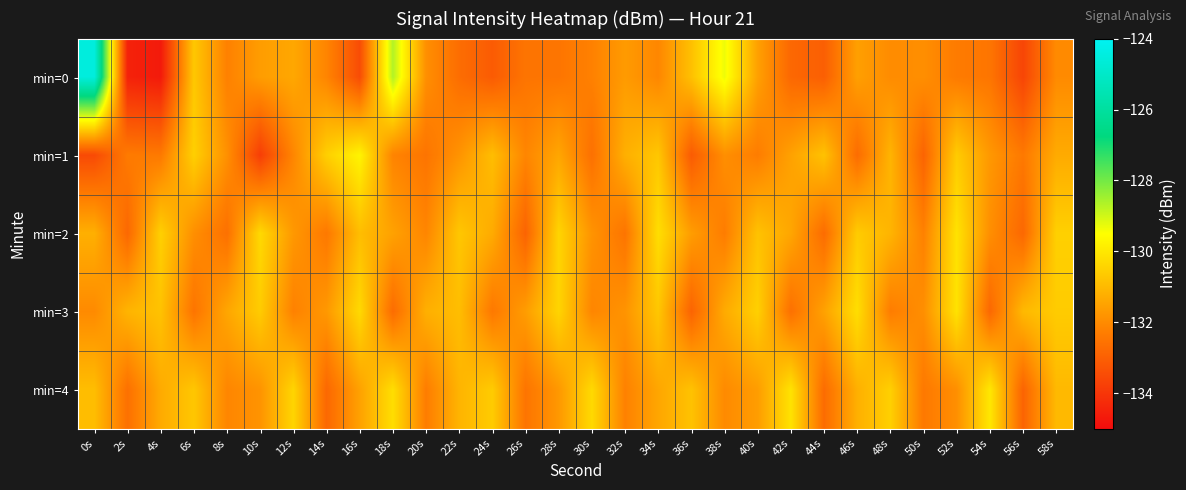

At how many categories does at least one series exceed -131?

23